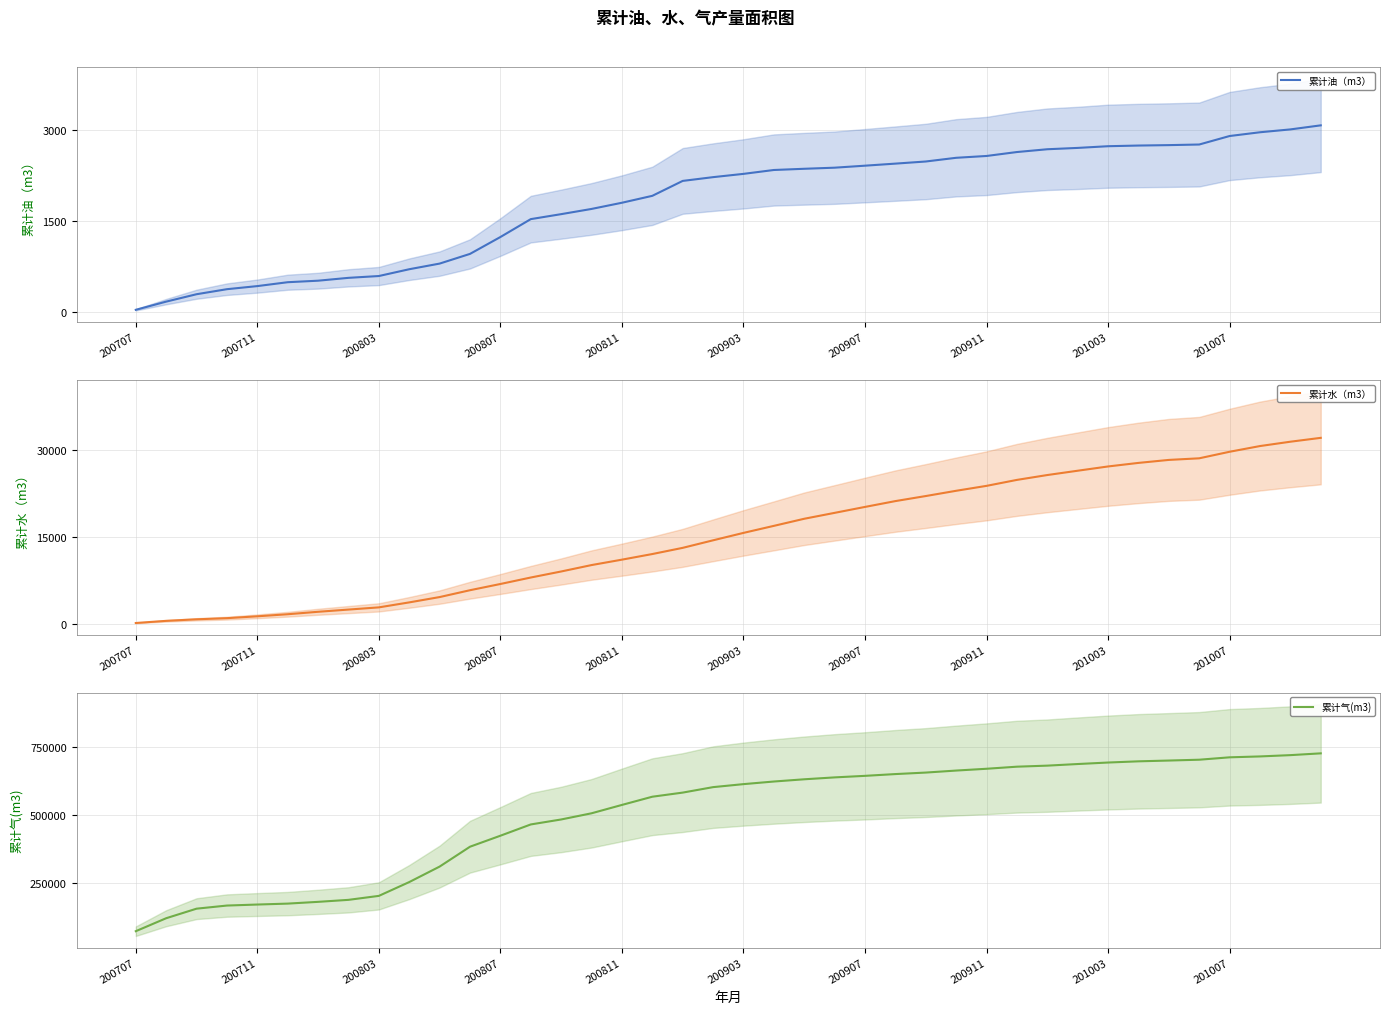

What position from the left is 200907?

25